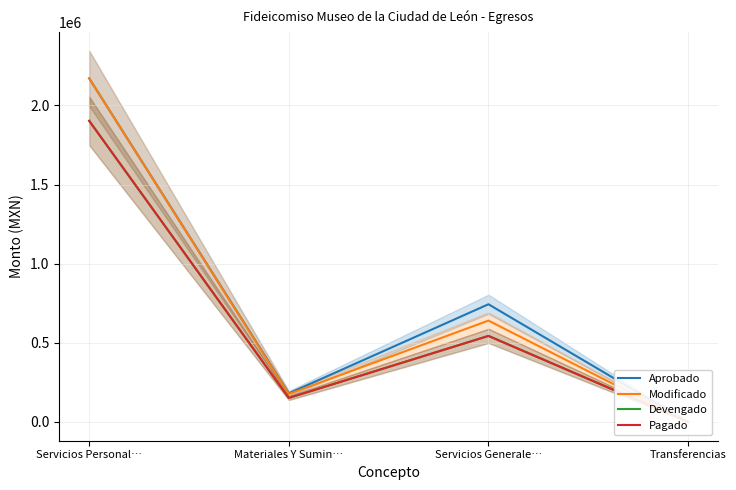

Reading right to left, extract all data points from this chart.

Aprobado: 0.0	743910.0	180973.0	2171776.0
Modificado: 0.0	640734.2	176704.6	2171776.0
Devengado: 0.0	543867.1	152107.1	1903294.4
Pagado: 0.0	543867.1	152107.1	1903294.4